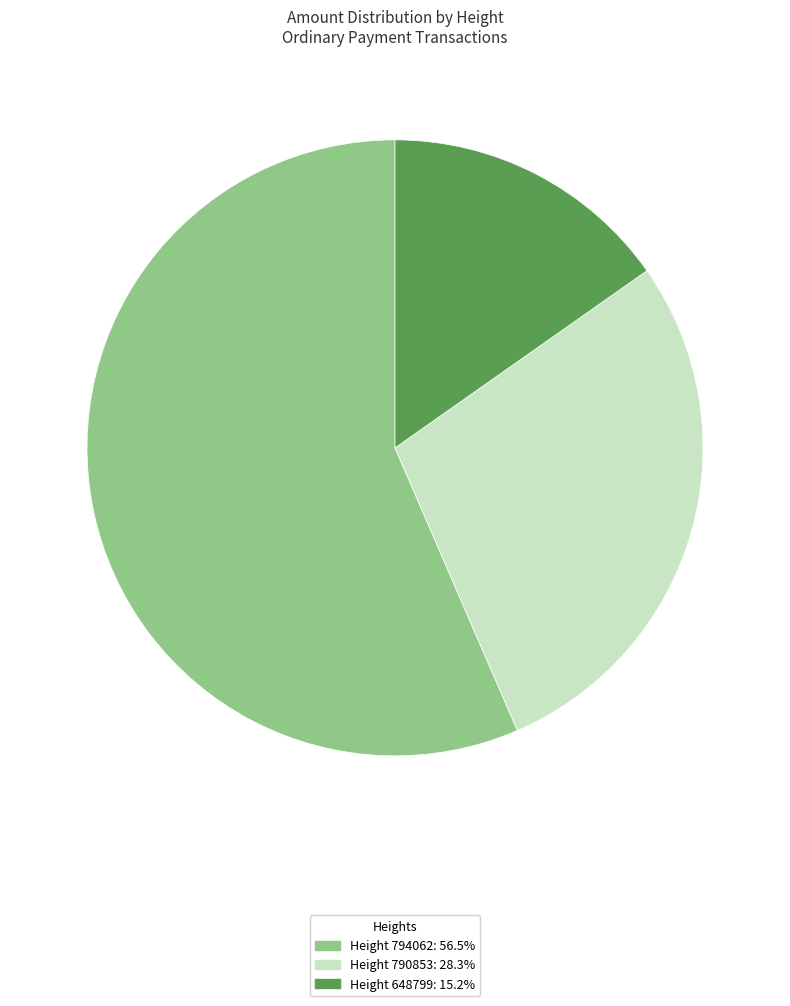

Count the number of slices in the pie.

3